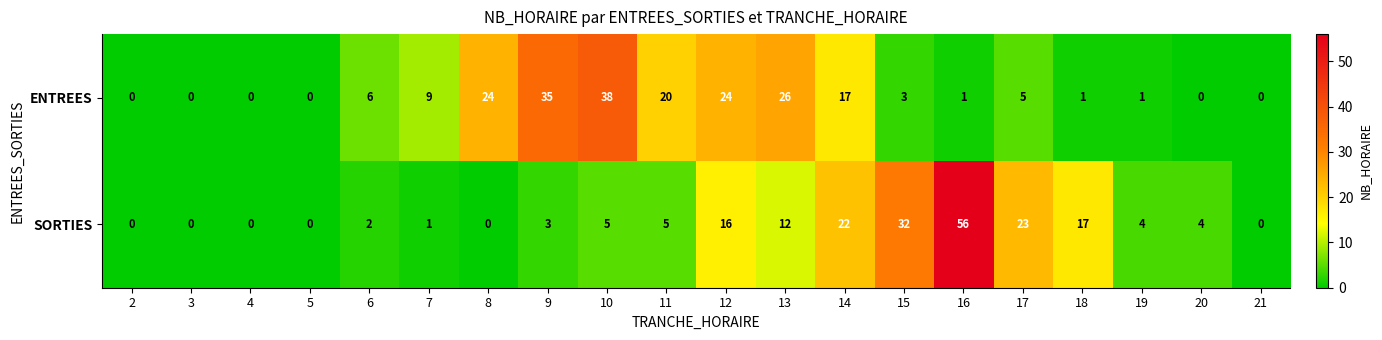

How many values in ENTREES are above zero?

14